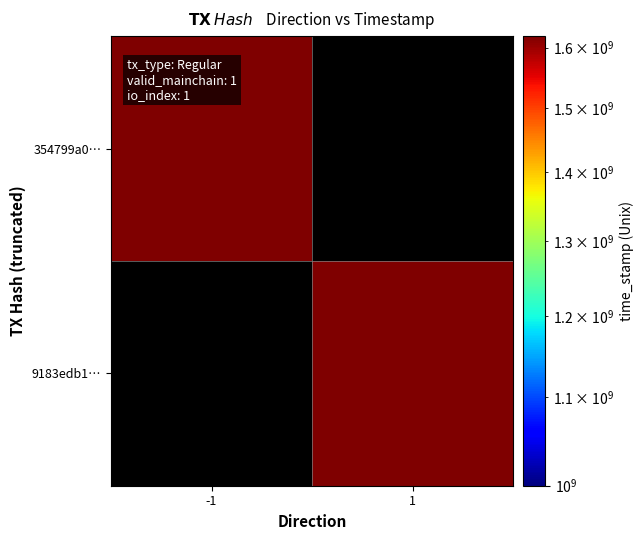

Is it true that 354799a0dd6d72a7ac1401a30a14455c42f45df equals 2188675638 at time_stamp?

False